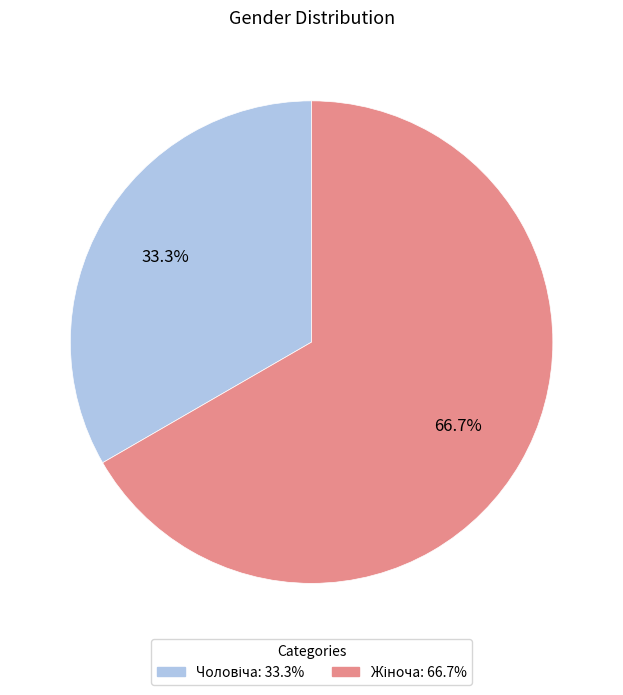

Does any single category account for the majority?

Yes